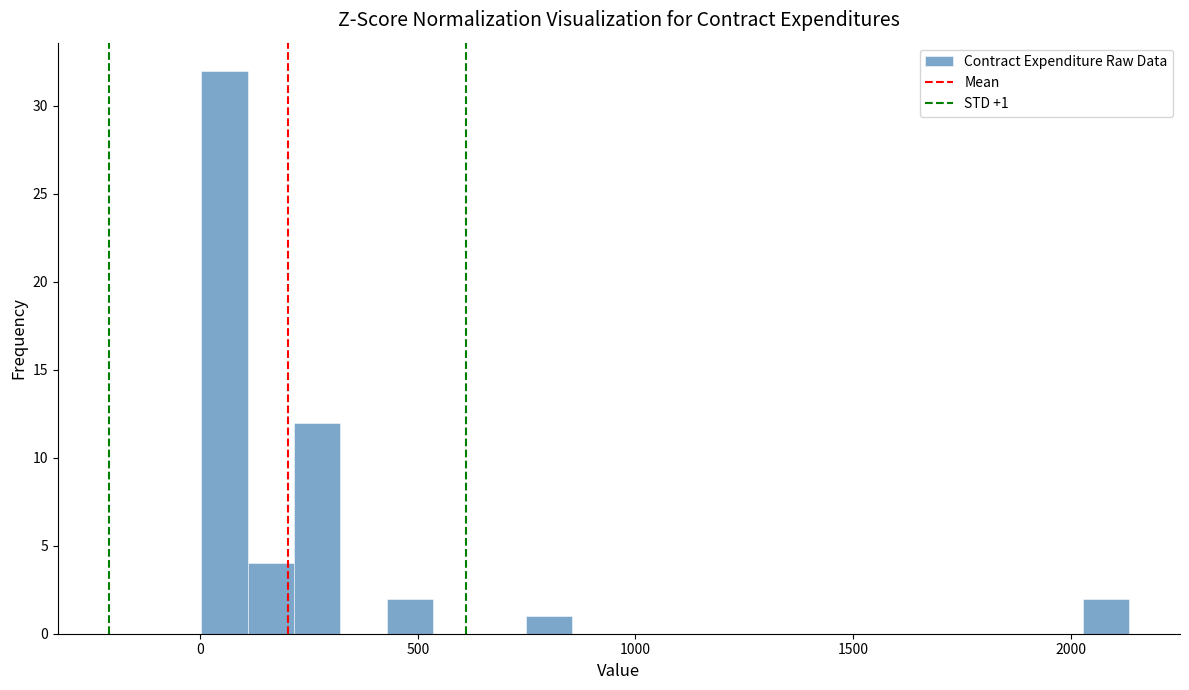

Read against the x-axis, roughly where is the centre of the tallest bar?

50